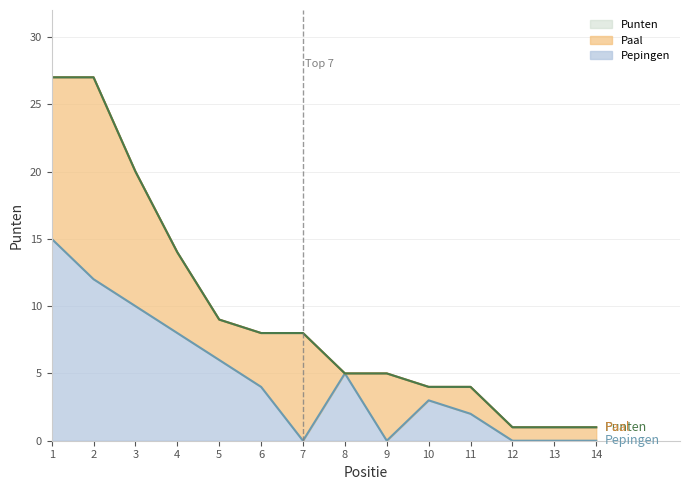

What is the total value across all series at 1?

42